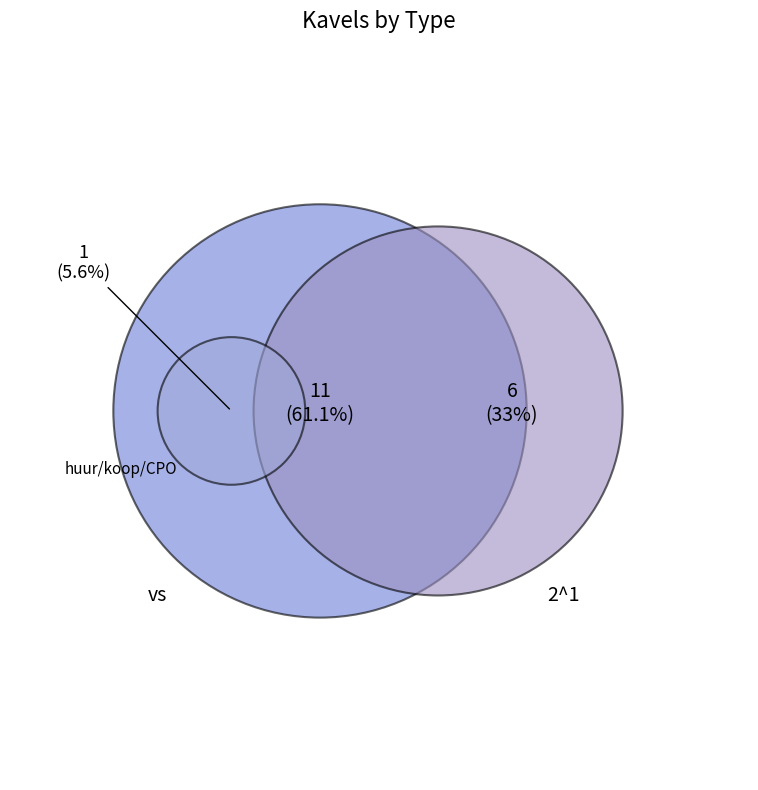

What percentage do huur/koop/CPO and vs together represent?

66.7%